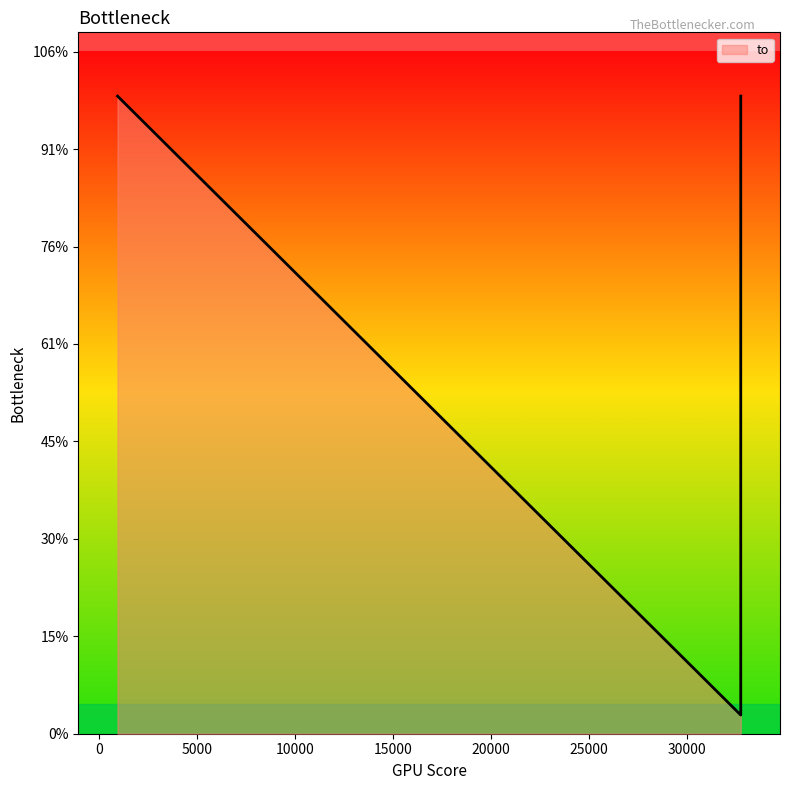

List the labels in order of value, largest first.

959, 32723, 32723, 32723